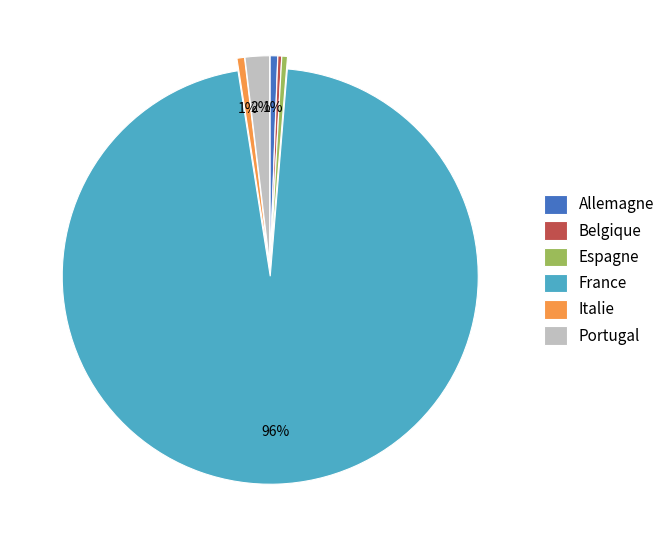

Is it true that France is 88% of the pie?

False